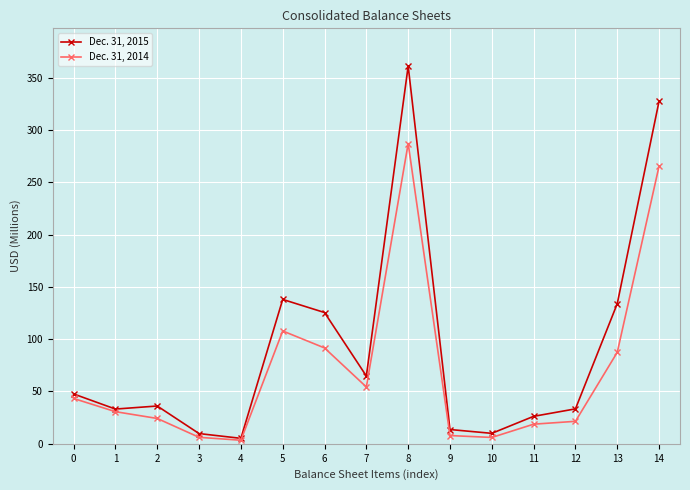

What is the average value of the Dec. 31, 2014 series?

70.4